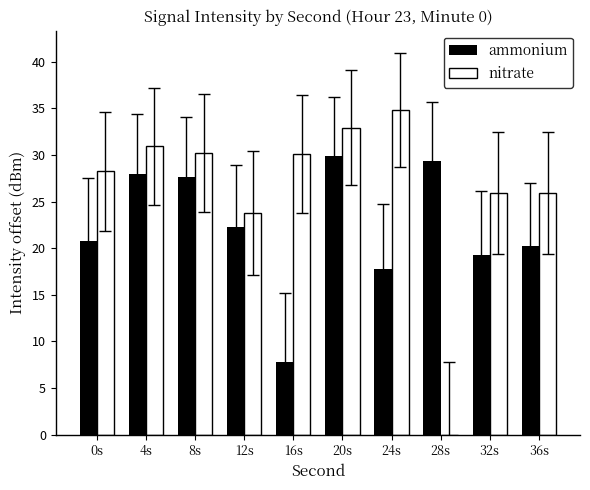

How many groups of bars are there?

10